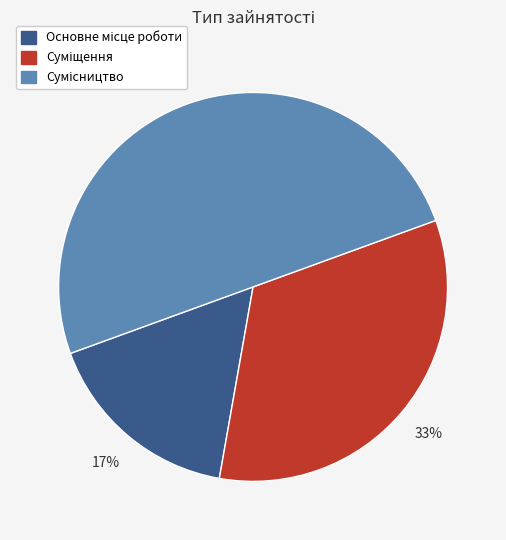

How many segments does this pie chart have?

3